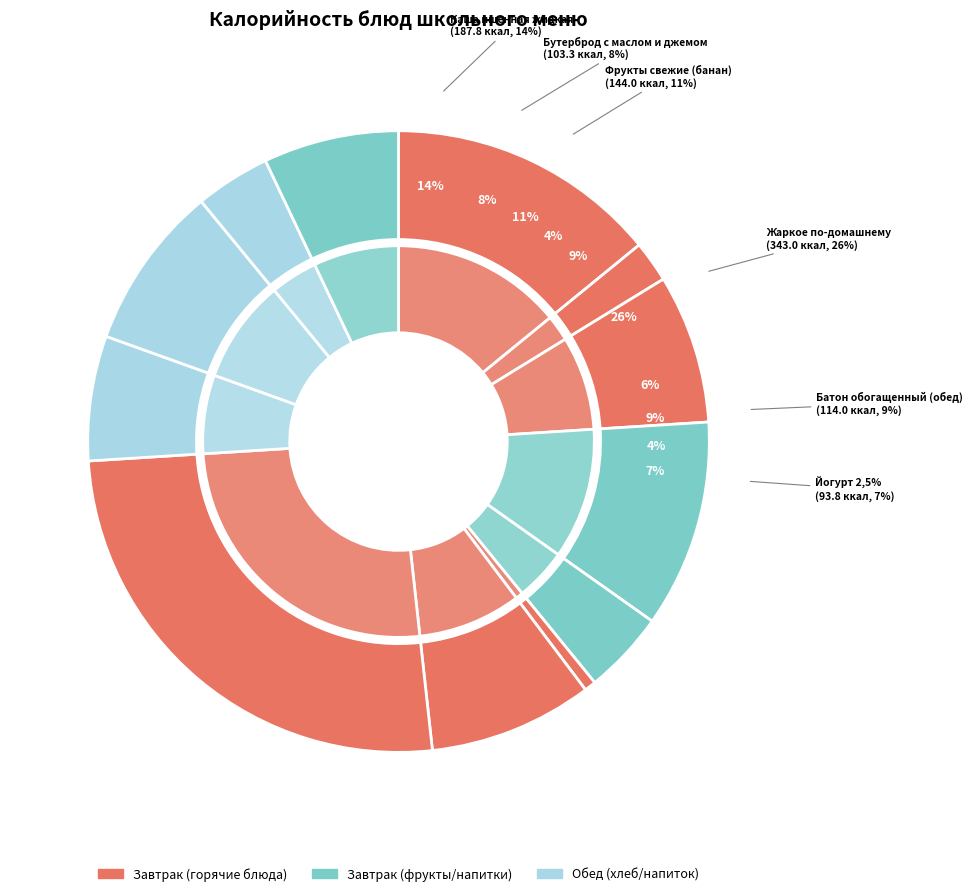

To the nearest percent, what is the difference between the Йогурт 2,5% and Жаркое по-домашнему slice percentages?

19%